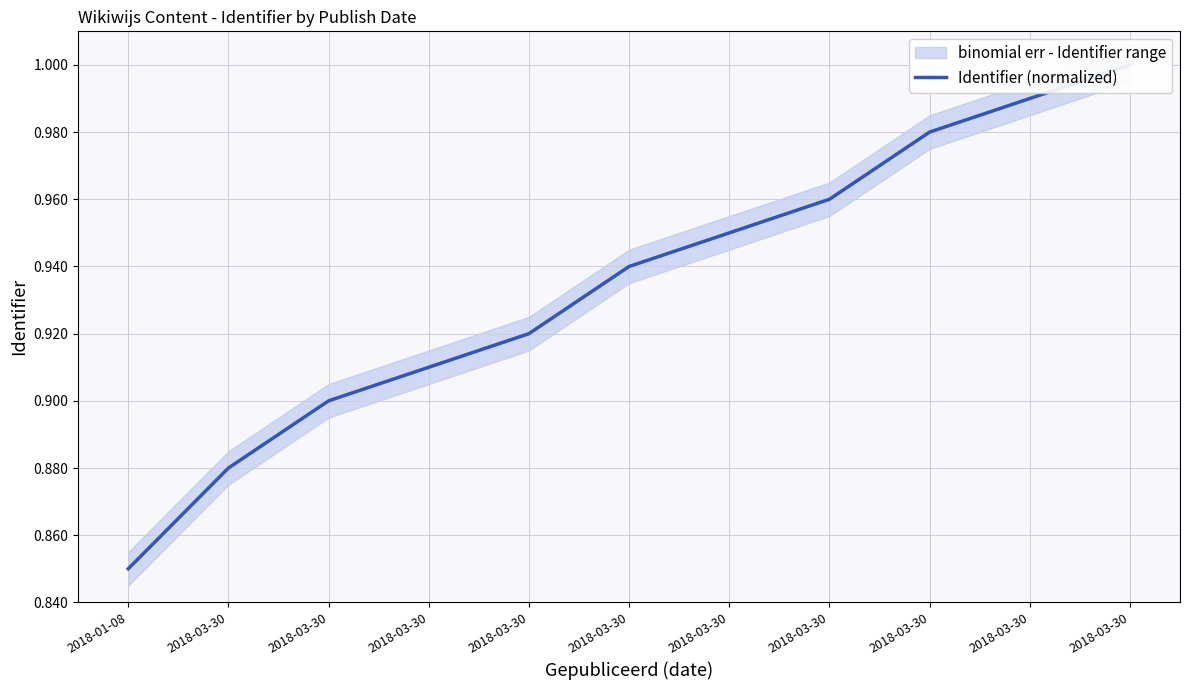

What is the difference between the maximum and minimum values?

0.2